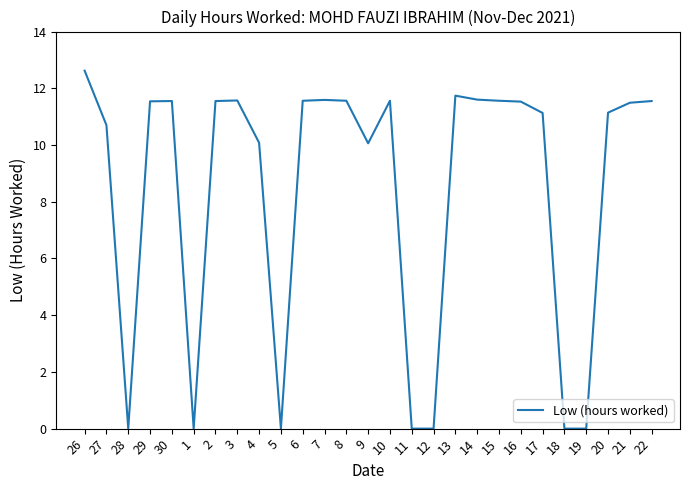

What position from the left is 27?

2